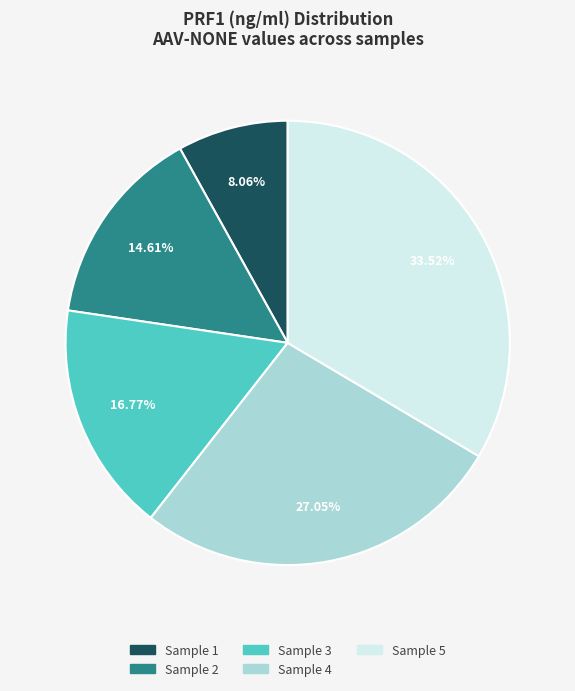

To the nearest percent, what portion does Sample 1 represent?

8%